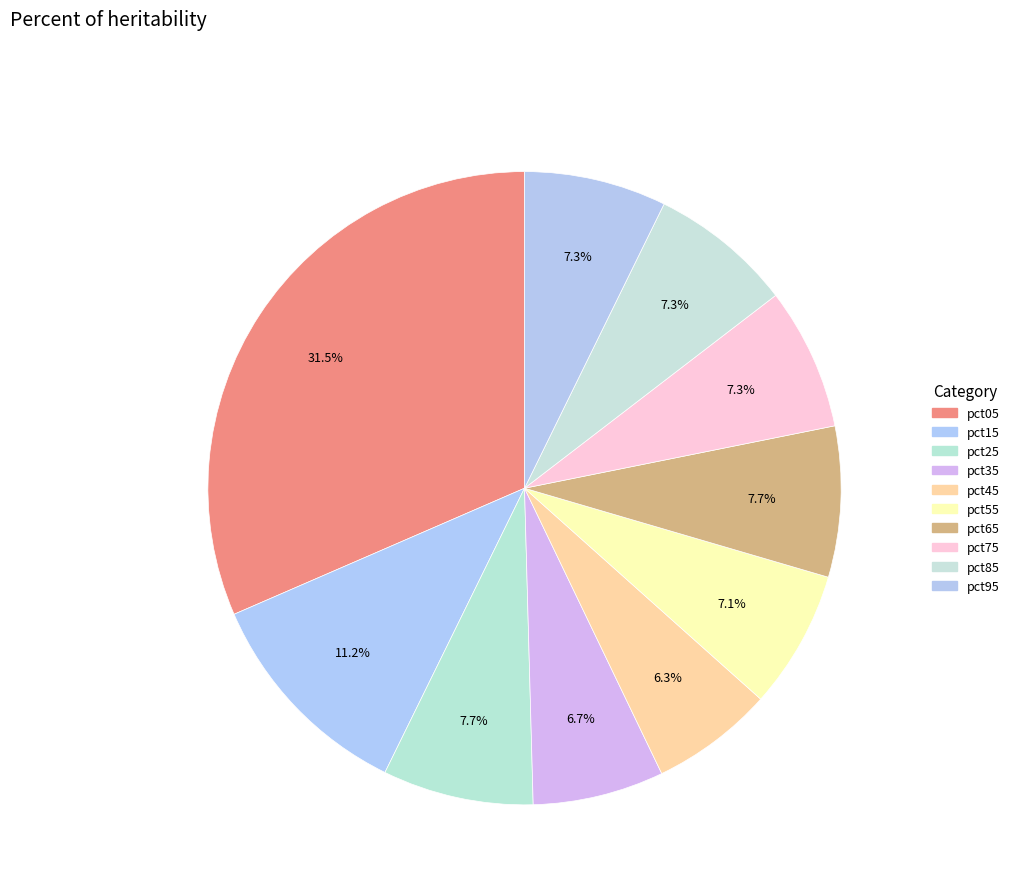

How many slices are in this pie chart?

10